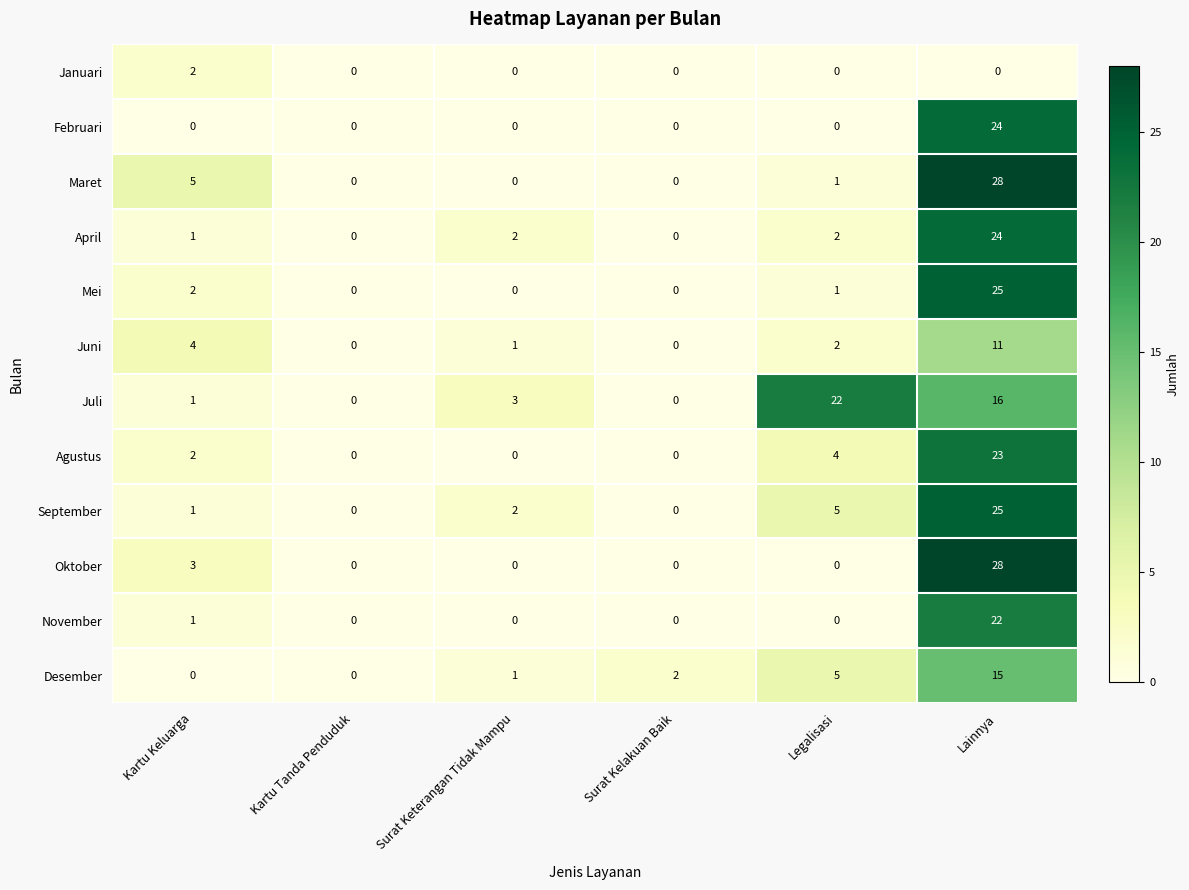

What is the difference between the maximum and minimum values in the Februari series?

24